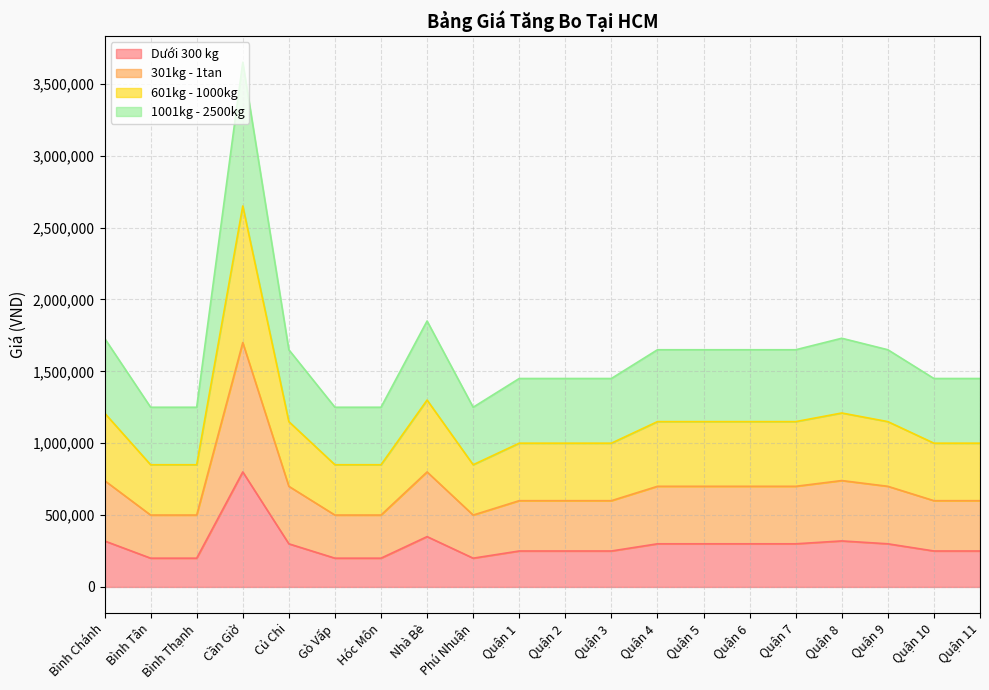

The value of 601kg - 1000kg at Bình Thạnh is 1299095. True or false?

False